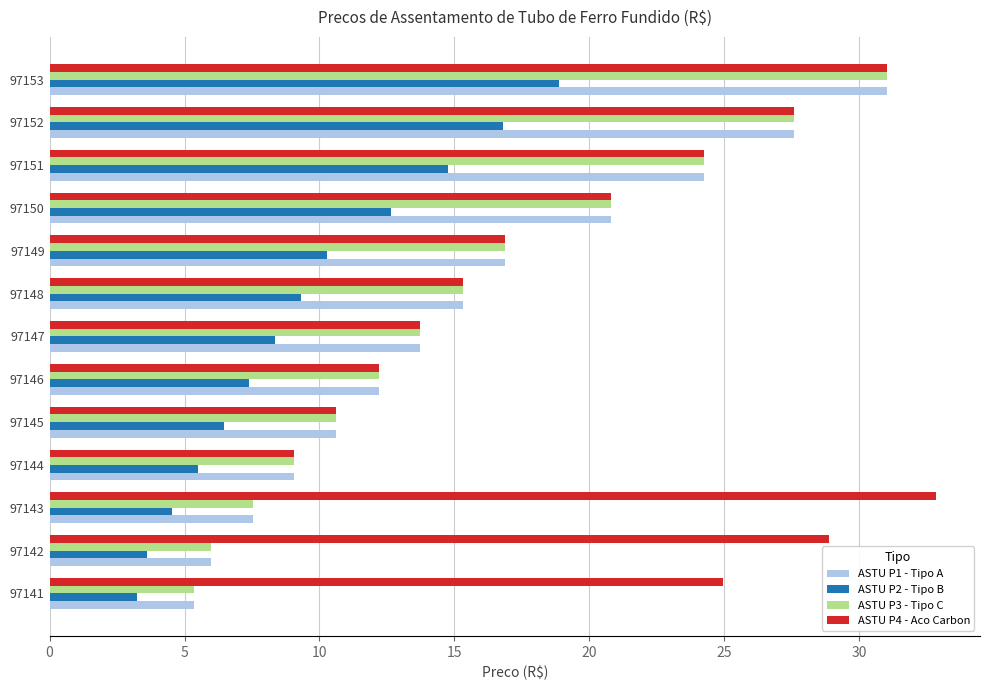

True or false: ASTU P1 - Tipo A has a value of 20.5 at 97146.

False